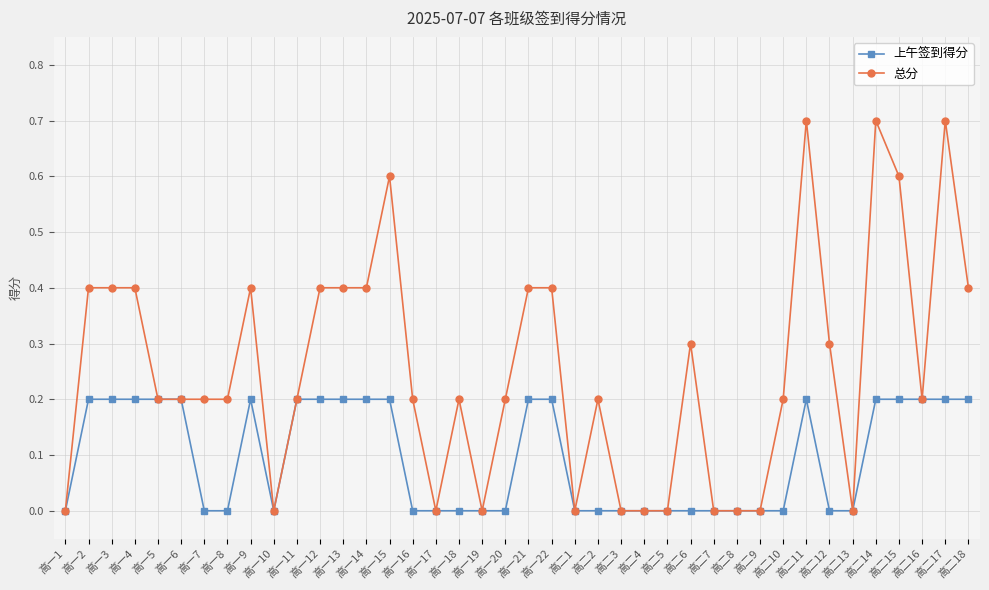

Which series has the largest range (max minus min)?

总分